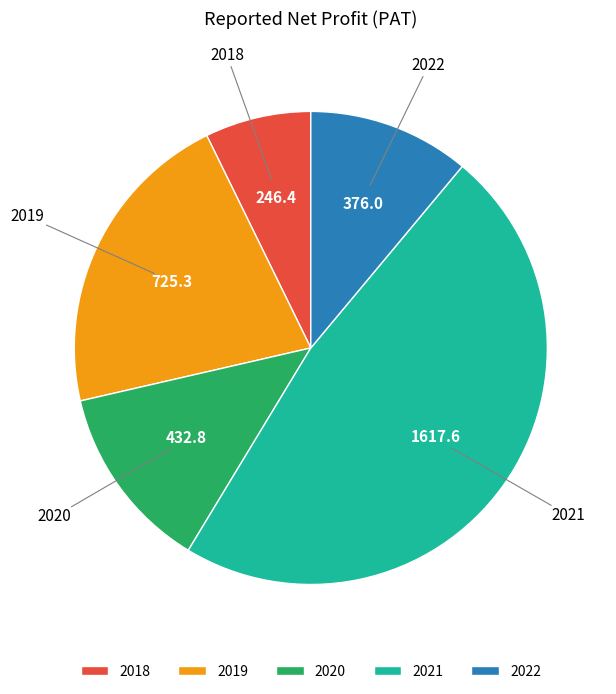

Between 2022 and 2018, which is larger?

2022